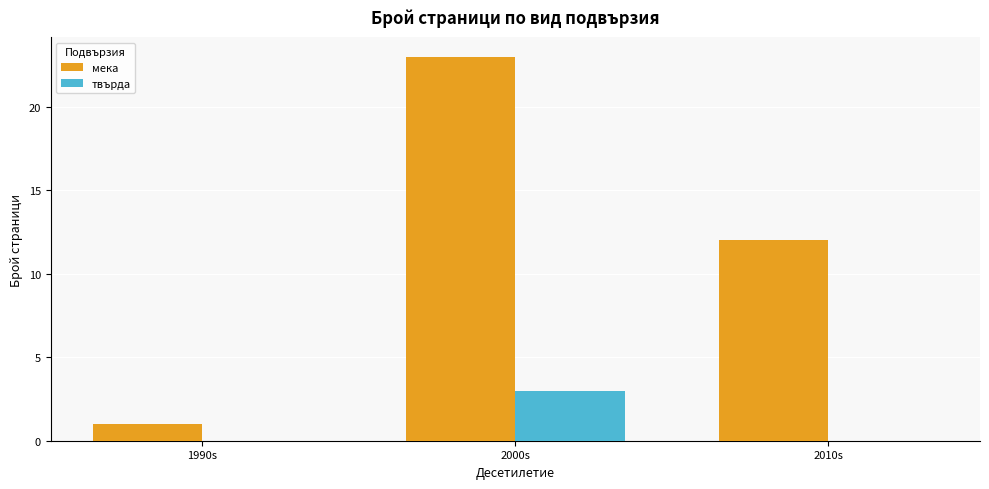

Which series has the largest range (max minus min)?

мека